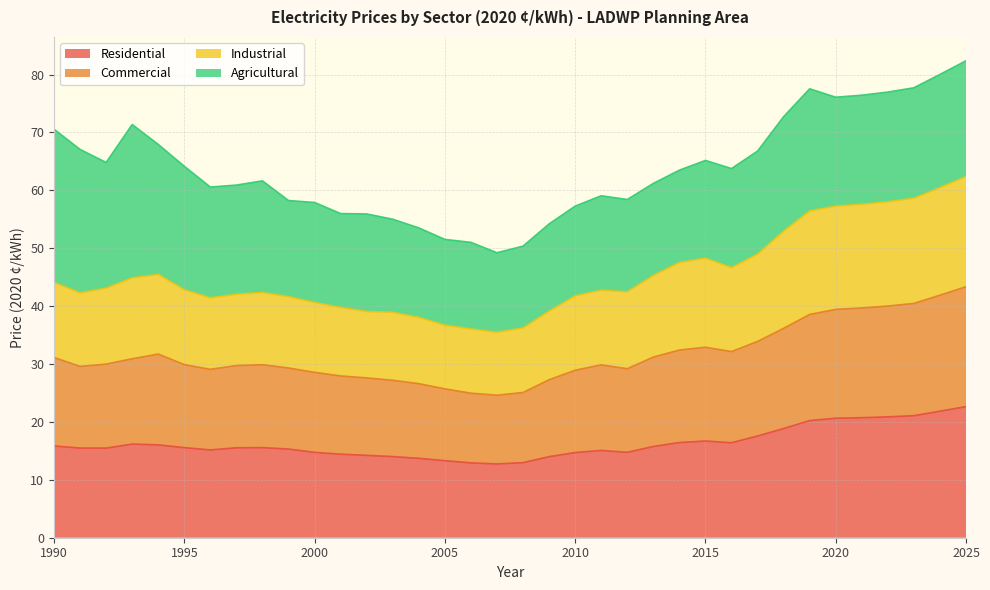

True or false: Industrial and Commercial cross at least once.

False